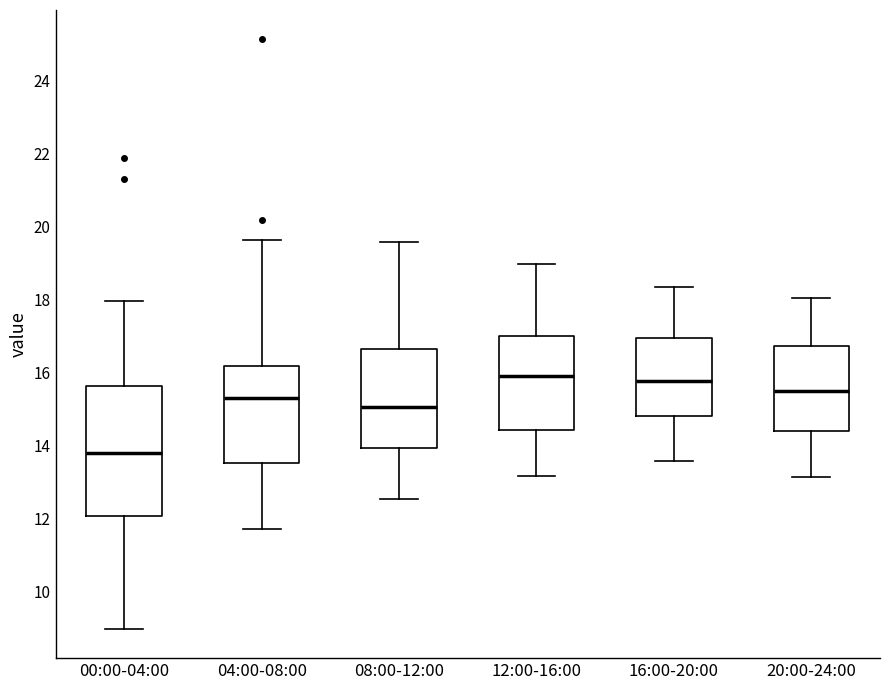

Comparing the boxes themselves (not the whiskers), which one is the tallest?

00:00-04:00